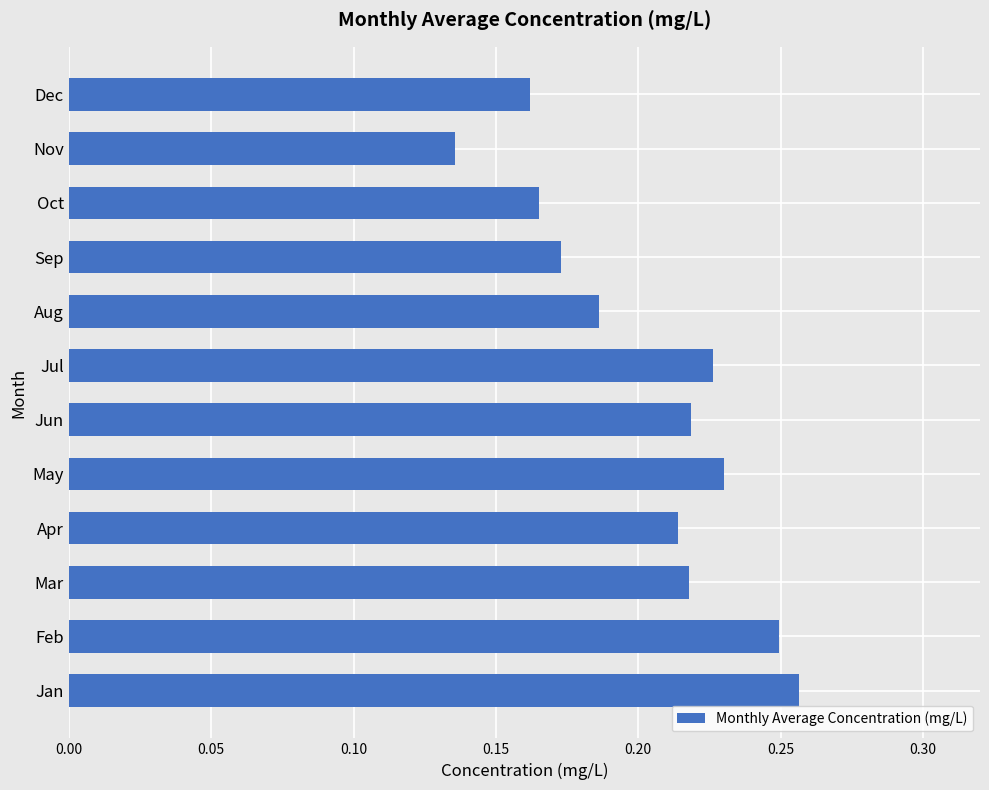

Where is the data nearest to the value 0?

Nov